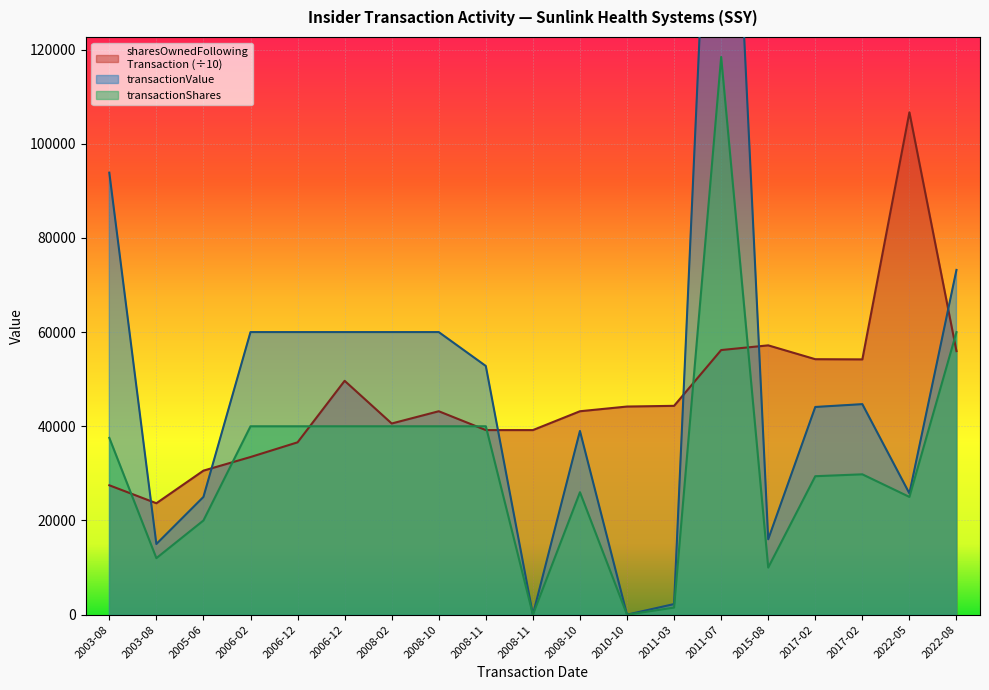

What is the total value across all series at 2008-10?

143192.4